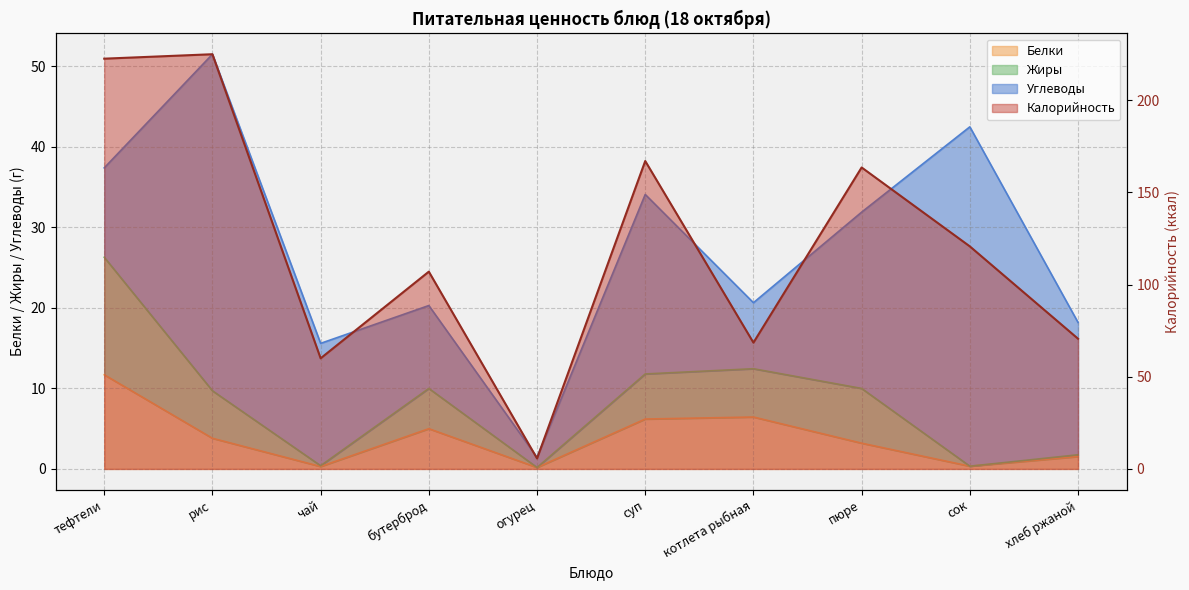

What is the minimum value shown in the chart?

0.2